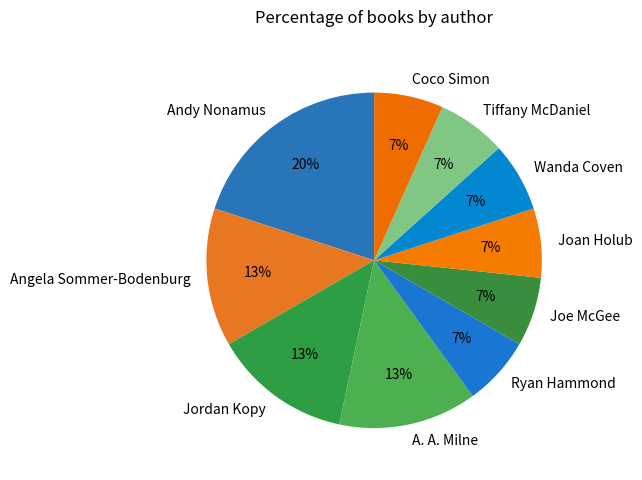

Count the number of slices in the pie.

10